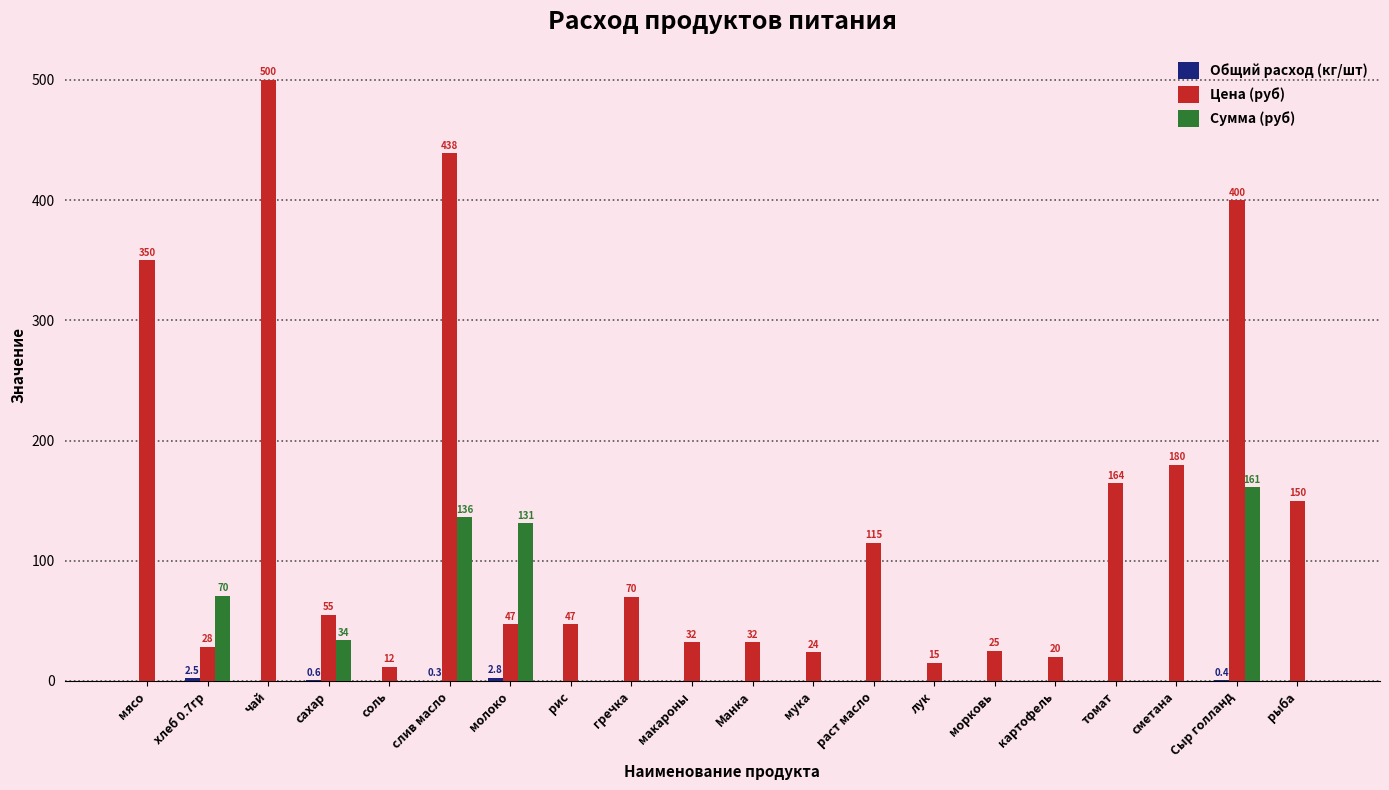

The Сумма (руб) series shows 266.0 at Сыр голланд. True or false?

False